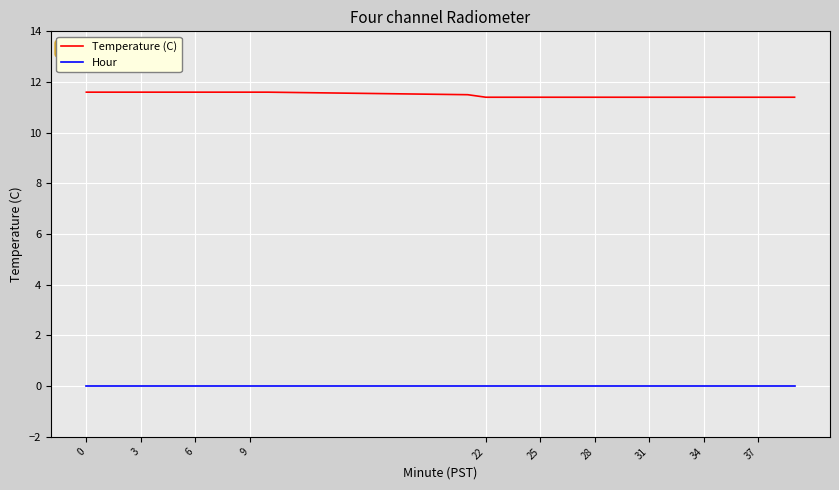

Rank the series by their average value, from lowest to highest.

Hour, Temperature (C)